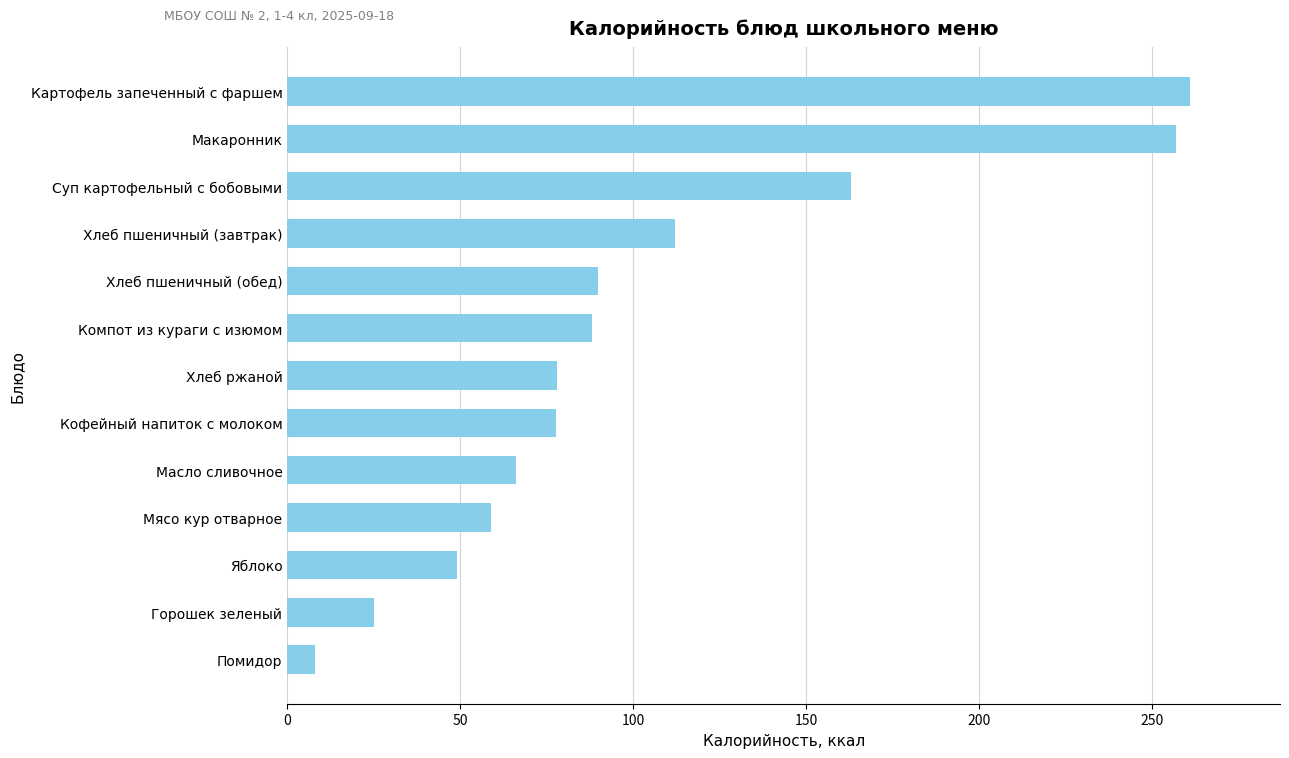

The value at Мясо кур отварное is 28.2. True or false?

False